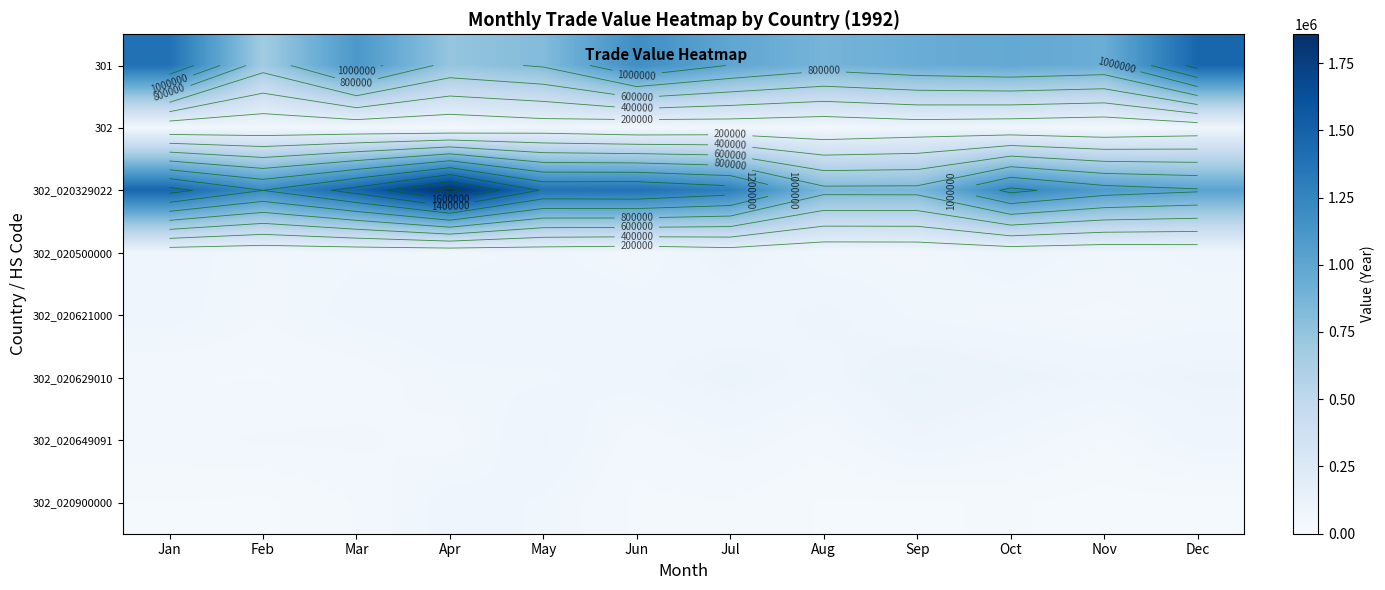

Rank the series by their maximum value, from highest to lowest.

302_020329022, 301, 302_020629010, 302_020500000, 302_020621000, 302, 302_020649091, 302_020900000